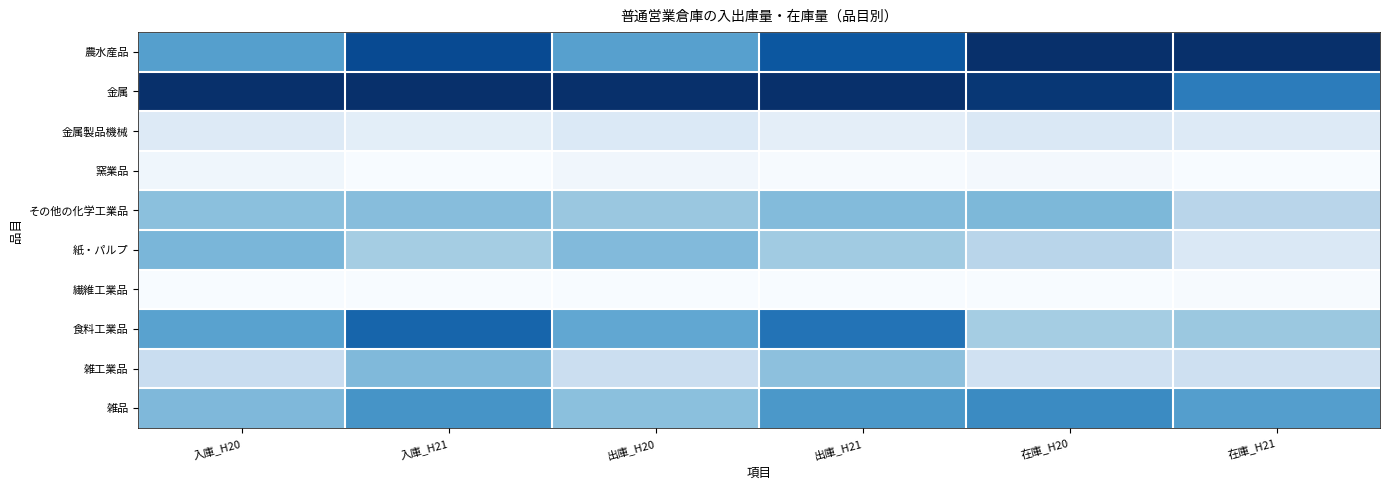

Which series has the largest total across all categories?

金属